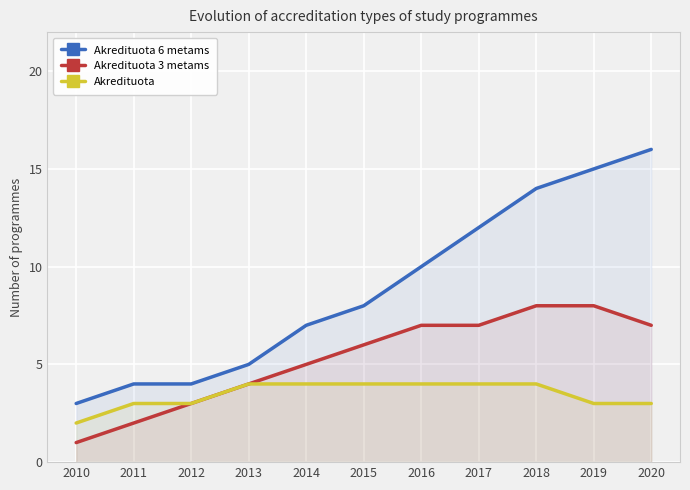

What is the value of the Akredituota point at the 4th from the left?

4